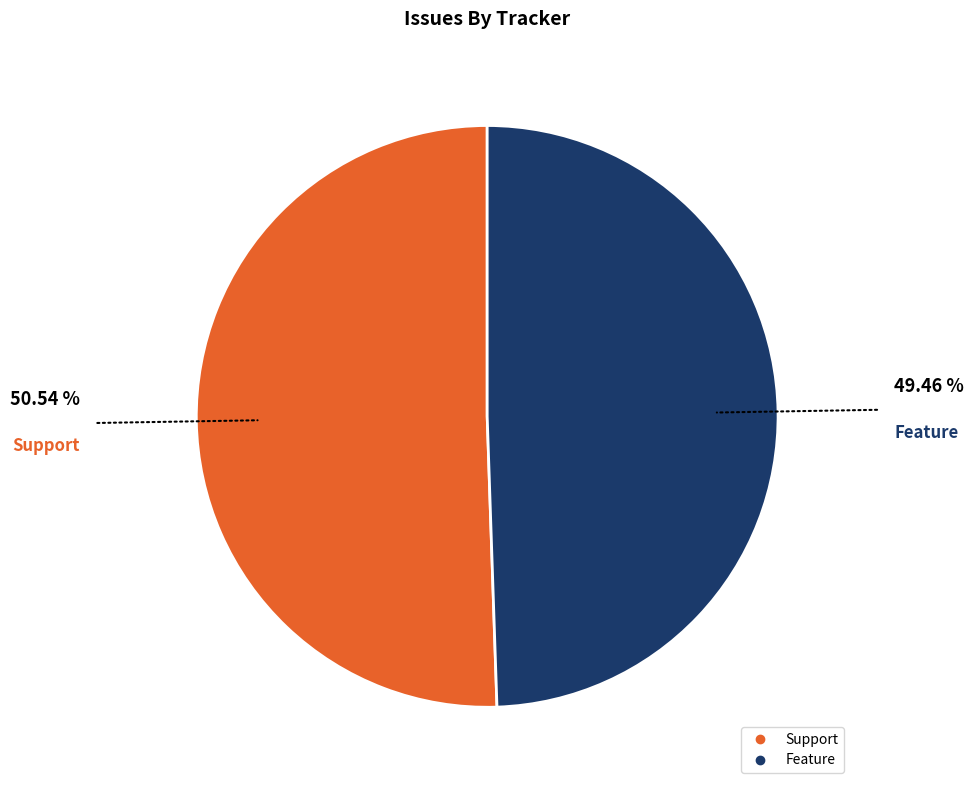

Is the sum of Support and Feature greater than half?

Yes